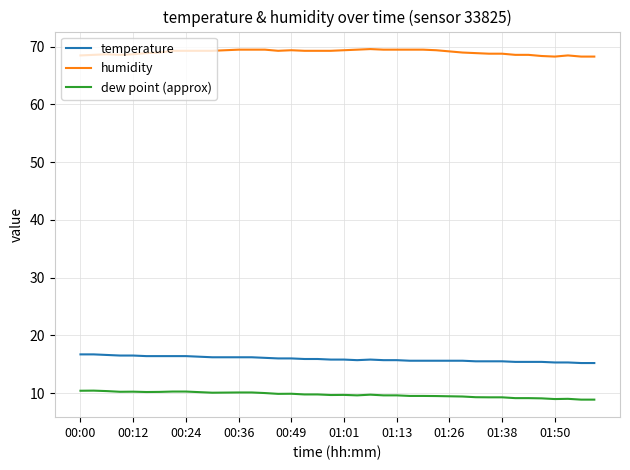

True or false: temperature and dew point (approx) intersect in this chart.

False